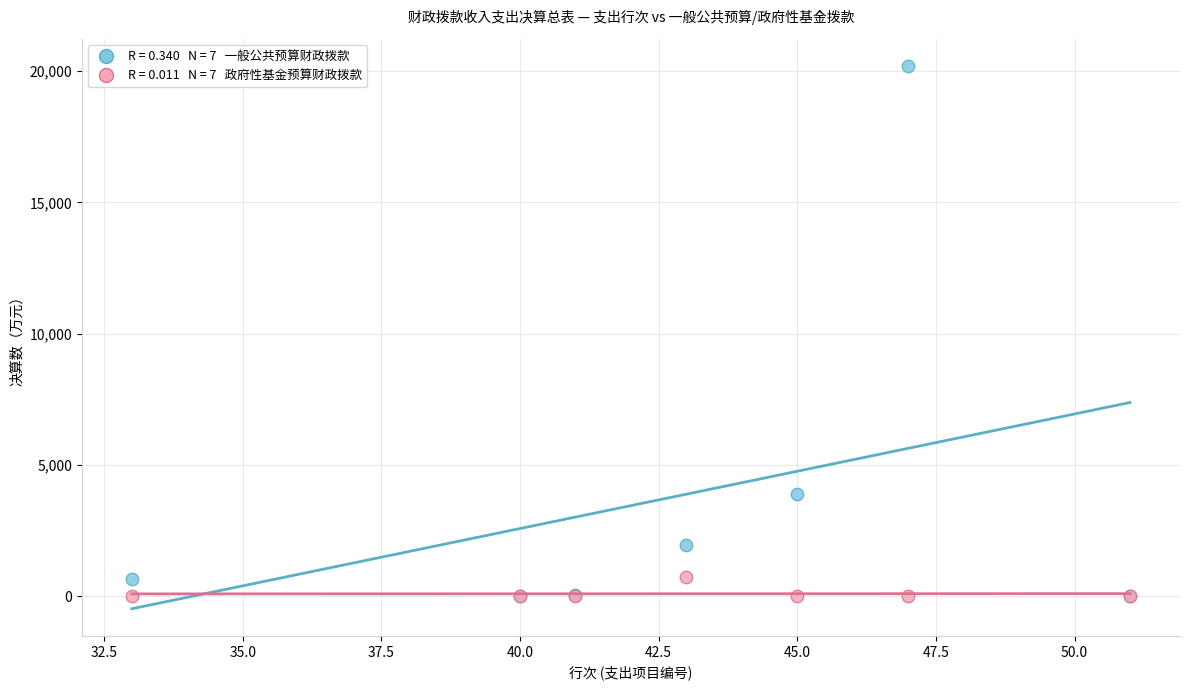

Across all series, what Y value is closest to 10098?

3897.1